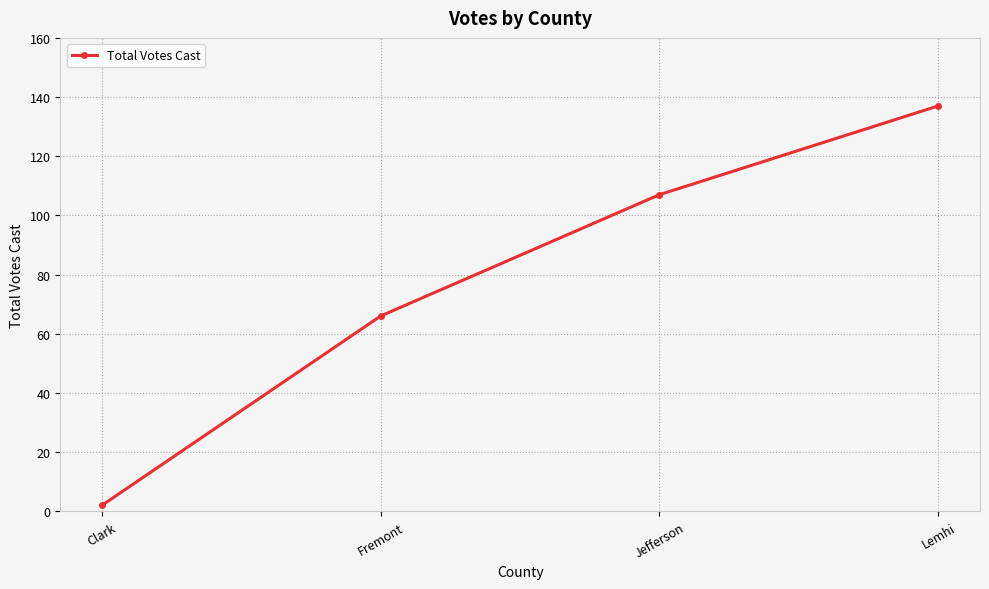

Rank the categories by value from lowest to highest.

Clark, Fremont, Jefferson, Lemhi